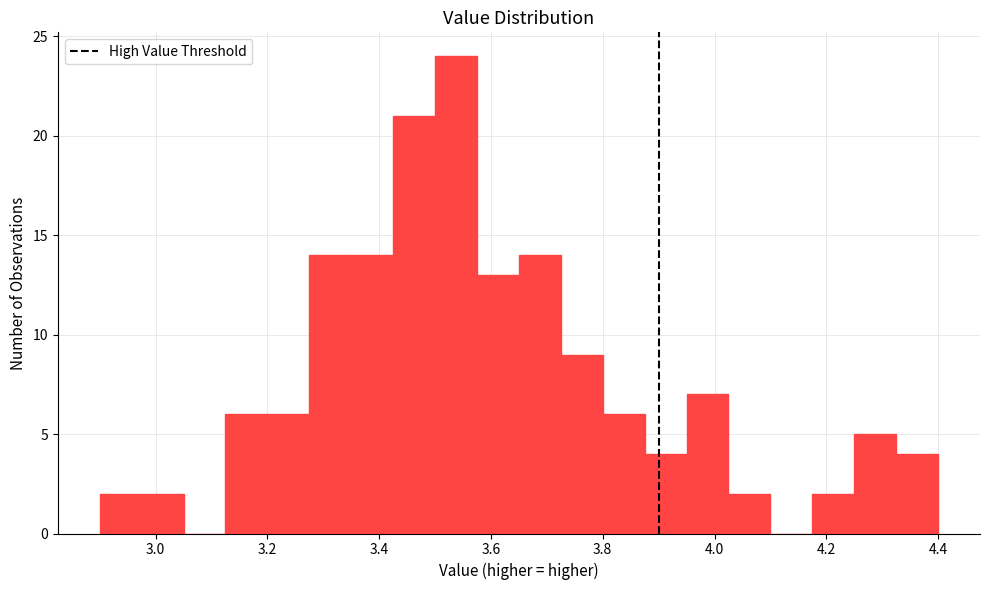

Read against the x-axis, roughly where is the centre of the tallest bar?

3.54